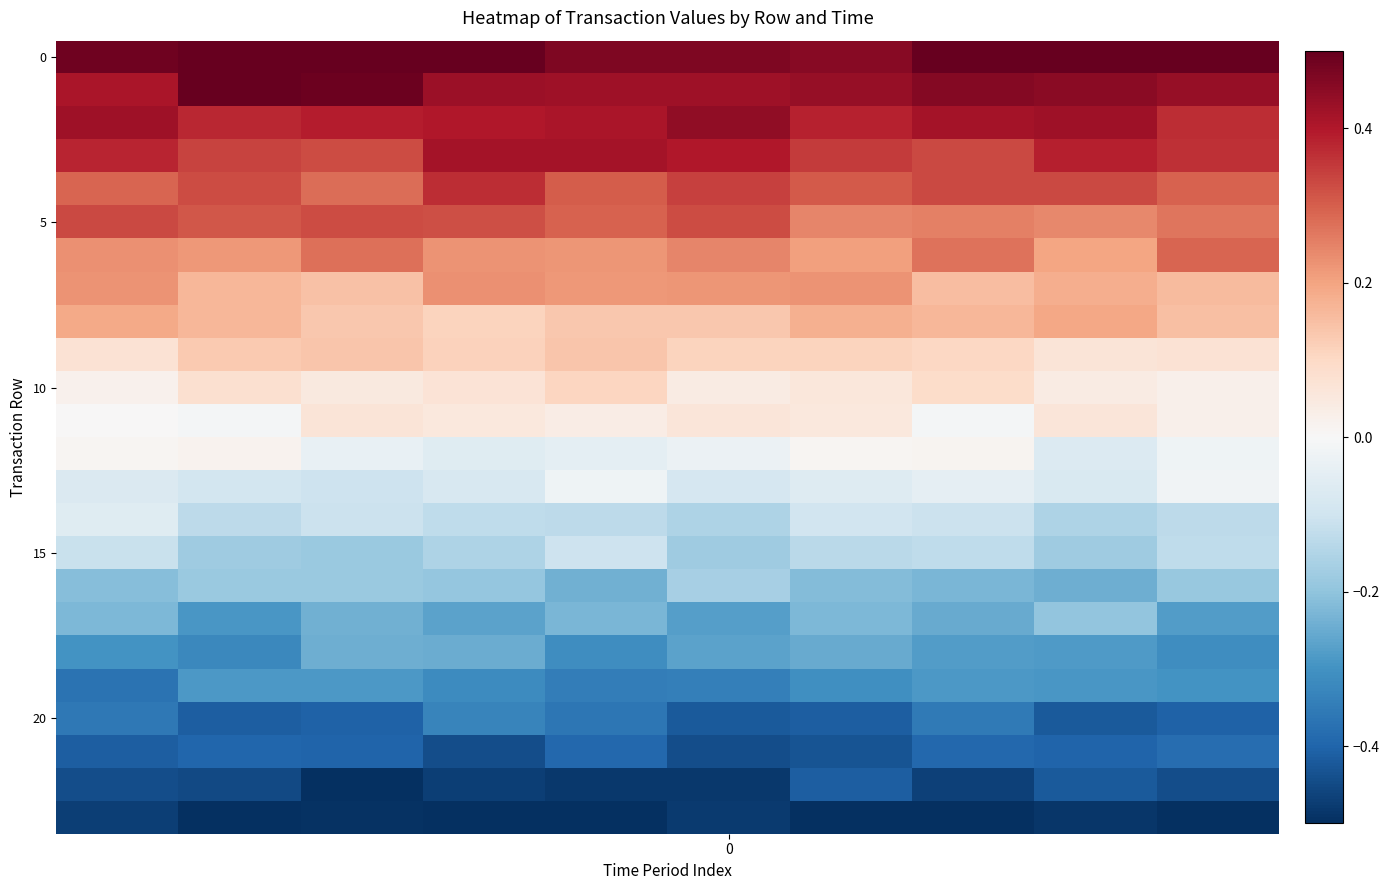

At which category does the chart reach its minimum across all series?

3